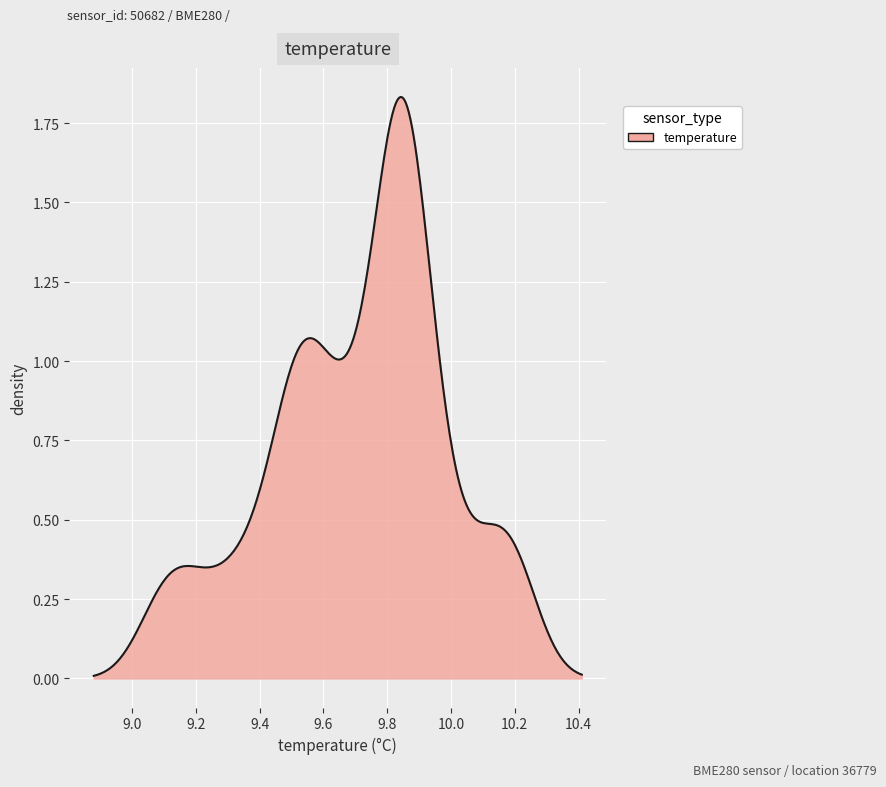

Is this an area chart (filled region under the line)?

Yes